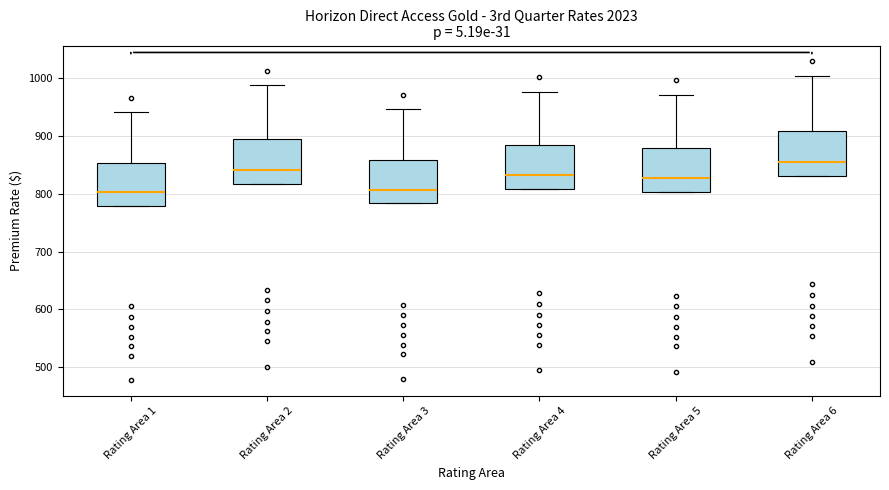

Reading left to right, read every box against the y-axis: the position of its median line, the range the box covers, and the ends of its whiskers. The values are not printed on the chart, so give them approximately, as read against the axis.

Rating Area 1: median 800, box 780 to 850, whiskers 780 to 940
Rating Area 2: median 840, box 820 to 900, whiskers 820 to 990
Rating Area 3: median 810, box 780 to 860, whiskers 780 to 950
Rating Area 4: median 830, box 810 to 890, whiskers 810 to 980
Rating Area 5: median 830, box 800 to 880, whiskers 800 to 970
Rating Area 6: median 850, box 830 to 910, whiskers 830 to 1000